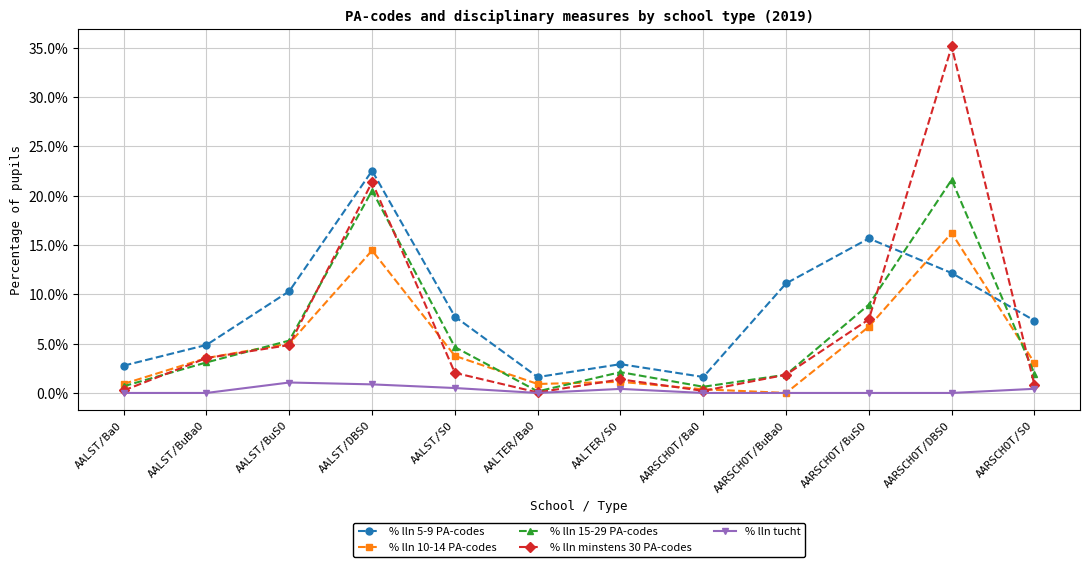

Rank the series by their maximum value, from lowest to highest.

% lln tucht, % lln 10-14 PA-codes, % lln 15-29 PA-codes, % lln 5-9 PA-codes, % lln minstens 30 PA-codes